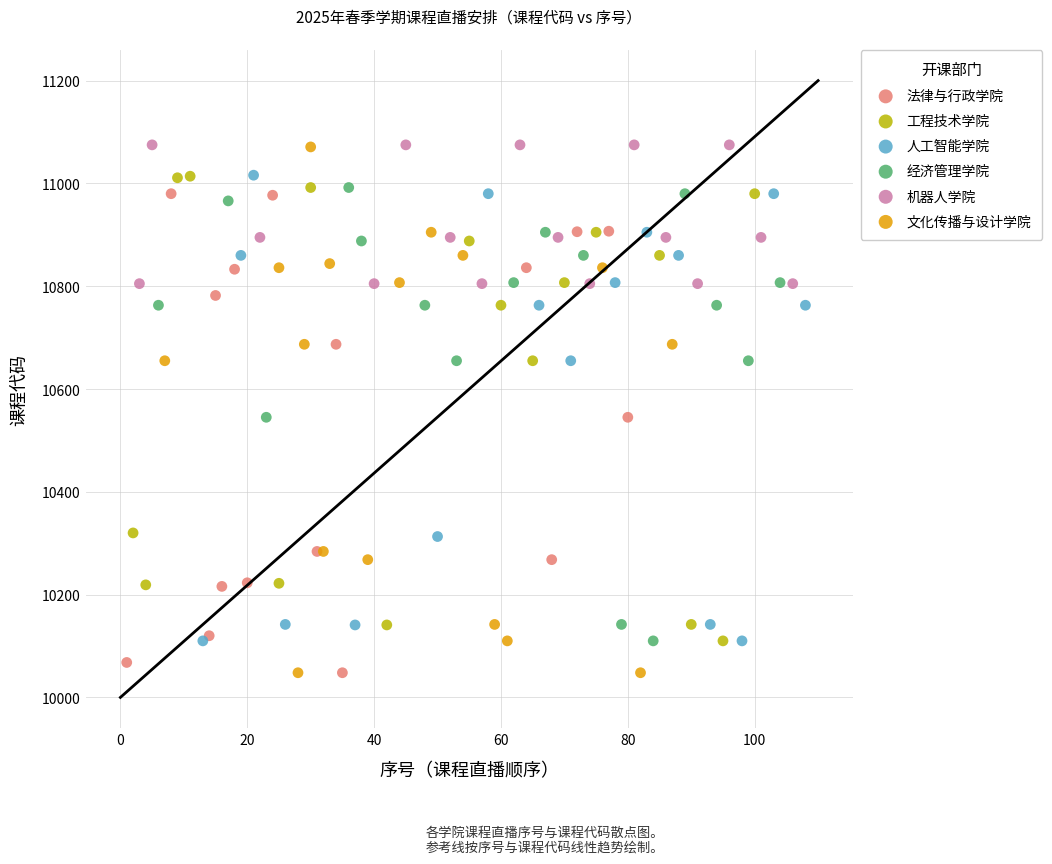

Which series has the widest spread of Y values?

文化传播与设计学院